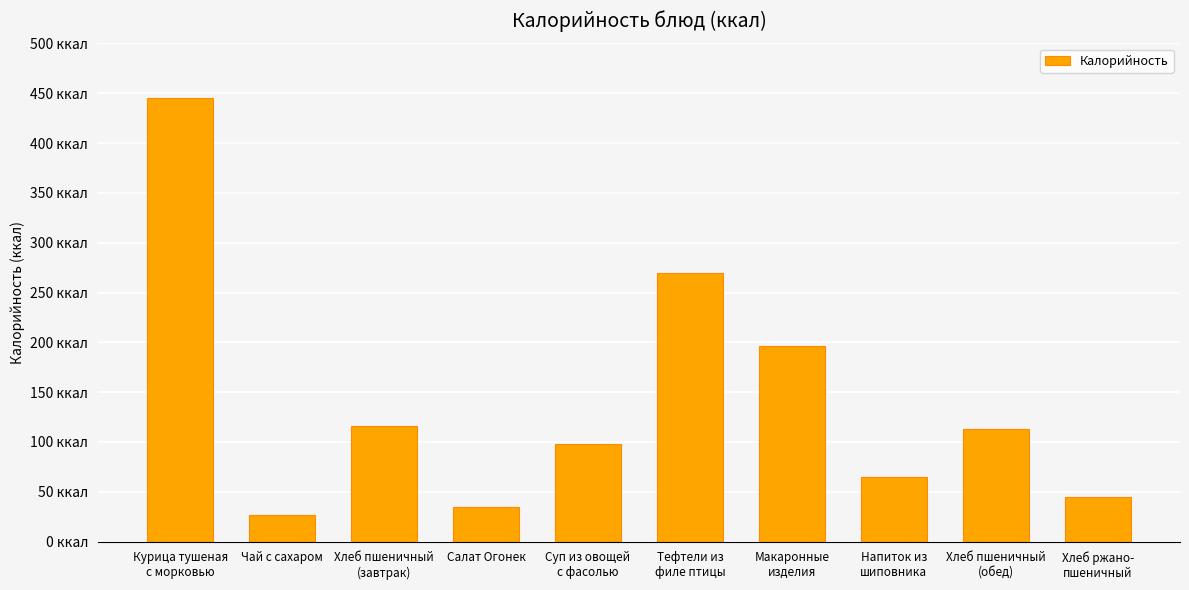

At which label does the data first exceed 112?

Курица тушеная
с морковью